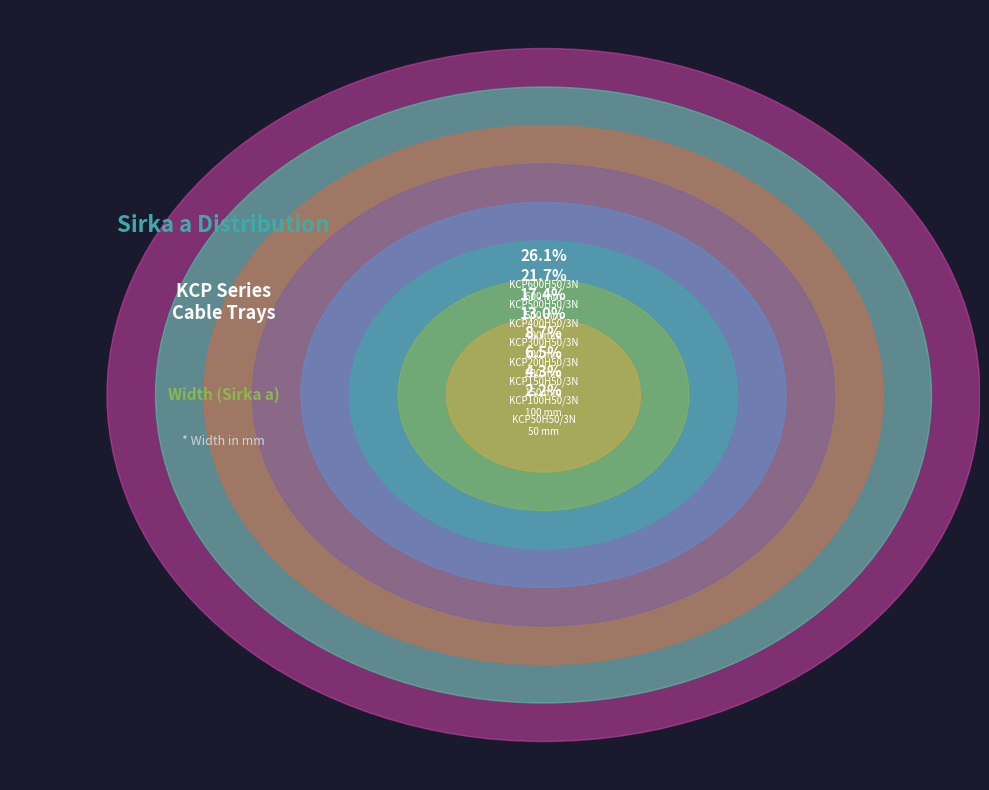

Which slice is the largest?

KCP600H50/3N